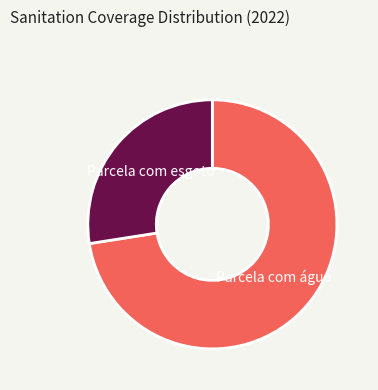

Does Parcela com esgoto account for over 50% of the chart?

No